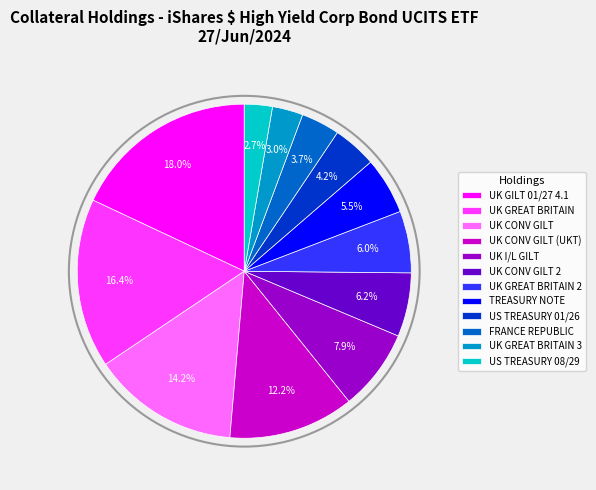

Is there any slice that represents more than half of the pie?

No